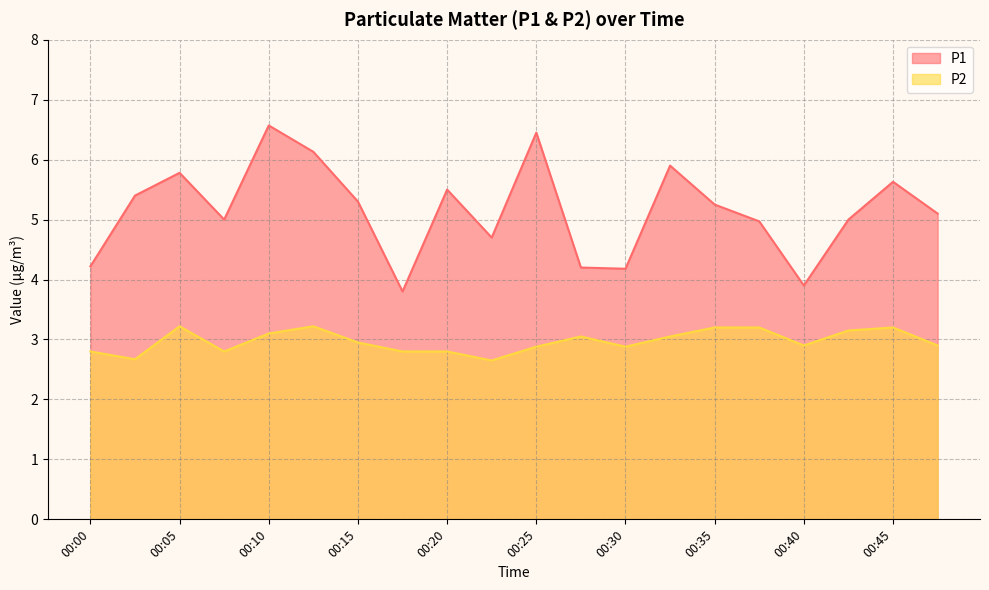

Rank the categories by P1 value from lowest to highest.

00:18, 00:40, 00:30, 00:28, 00:00, 00:23, 00:38, 00:08, 00:43, 00:48, 00:35, 00:15, 00:03, 00:20, 00:45, 00:05, 00:33, 00:13, 00:25, 00:10